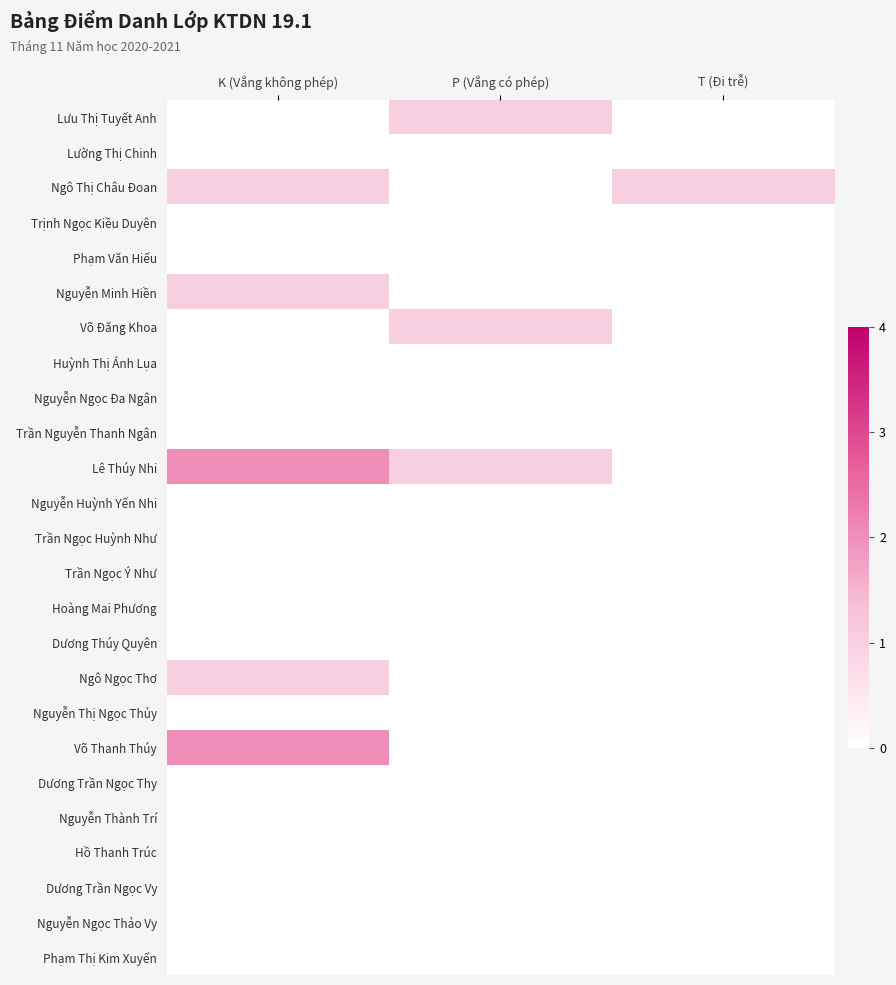

Reading right to left, extract all data points from this chart.

Lưu Thị Tuyết Anh: T (Đi trễ)=0	P (Vắng có phép)=1	K (Vắng không phép)=0
Lường Thị Chinh: T (Đi trễ)=0	P (Vắng có phép)=0	K (Vắng không phép)=0
Ngô Thị Châu Đoan: T (Đi trễ)=1	P (Vắng có phép)=0	K (Vắng không phép)=1
Trịnh Ngọc Kiều Duyên: T (Đi trễ)=0	P (Vắng có phép)=0	K (Vắng không phép)=0
Phạm Văn Hiếu: T (Đi trễ)=0	P (Vắng có phép)=0	K (Vắng không phép)=0
Nguyễn Minh Hiền: T (Đi trễ)=0	P (Vắng có phép)=0	K (Vắng không phép)=1
Võ Đăng Khoa: T (Đi trễ)=0	P (Vắng có phép)=1	K (Vắng không phép)=0
Huỳnh Thị Ánh Lụa: T (Đi trễ)=0	P (Vắng có phép)=0	K (Vắng không phép)=0
Nguyễn Ngọc Đa Ngân: T (Đi trễ)=0	P (Vắng có phép)=0	K (Vắng không phép)=0
Trần Nguyễn Thanh Ngân: T (Đi trễ)=0	P (Vắng có phép)=0	K (Vắng không phép)=0
Lê Thúy Nhi: T (Đi trễ)=0	P (Vắng có phép)=1	K (Vắng không phép)=2
Nguyễn Huỳnh Yến Nhi: T (Đi trễ)=0	P (Vắng có phép)=0	K (Vắng không phép)=0
Trần Ngọc Huỳnh Như: T (Đi trễ)=0	P (Vắng có phép)=0	K (Vắng không phép)=0
Trần Ngọc Ý Như: T (Đi trễ)=0	P (Vắng có phép)=0	K (Vắng không phép)=0
Hoàng Mai Phương: T (Đi trễ)=0	P (Vắng có phép)=0	K (Vắng không phép)=0
Dương Thúy Quyên: T (Đi trễ)=0	P (Vắng có phép)=0	K (Vắng không phép)=0
Ngô Ngọc Thơ: T (Đi trễ)=0	P (Vắng có phép)=0	K (Vắng không phép)=1
Nguyễn Thị Ngọc Thủy: T (Đi trễ)=0	P (Vắng có phép)=0	K (Vắng không phép)=0
Võ Thanh Thúy: T (Đi trễ)=0	P (Vắng có phép)=0	K (Vắng không phép)=2
Dương Trần Ngọc Thy: T (Đi trễ)=0	P (Vắng có phép)=0	K (Vắng không phép)=0
Nguyễn Thành Trí: T (Đi trễ)=0	P (Vắng có phép)=0	K (Vắng không phép)=0
Hồ Thanh Trúc: T (Đi trễ)=0	P (Vắng có phép)=0	K (Vắng không phép)=0
Dương Trần Ngọc Vy: T (Đi trễ)=0	P (Vắng có phép)=0	K (Vắng không phép)=0
Nguyễn Ngọc Thảo Vy: T (Đi trễ)=0	P (Vắng có phép)=0	K (Vắng không phép)=0
Phạm Thị Kim Xuyến: T (Đi trễ)=0	P (Vắng có phép)=0	K (Vắng không phép)=0